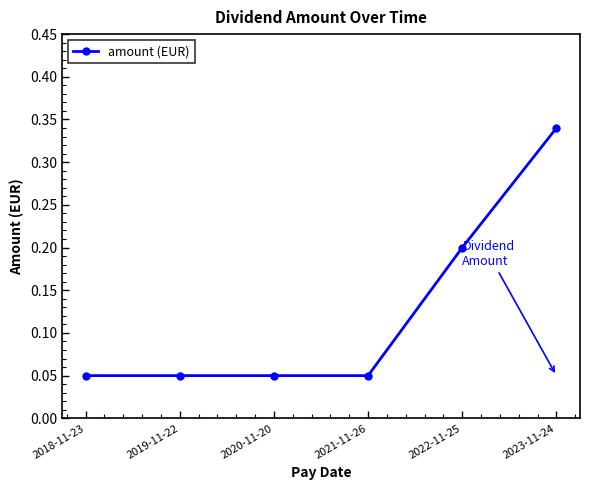

What is the sum of all values?

0.7